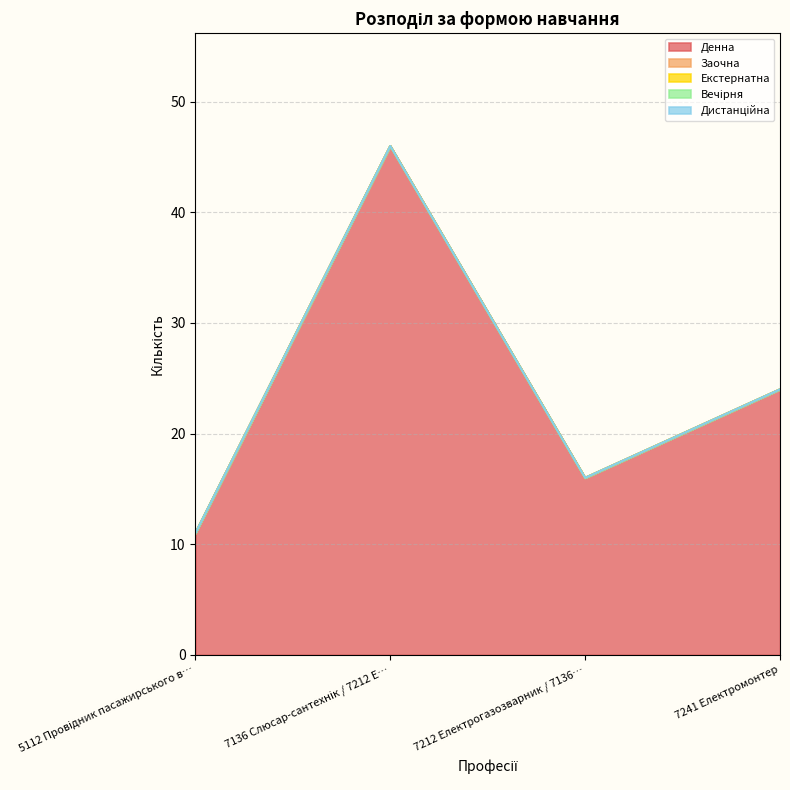

At which label is Екстернатна closest to 0?

5112 Провідник пасажирського вагона